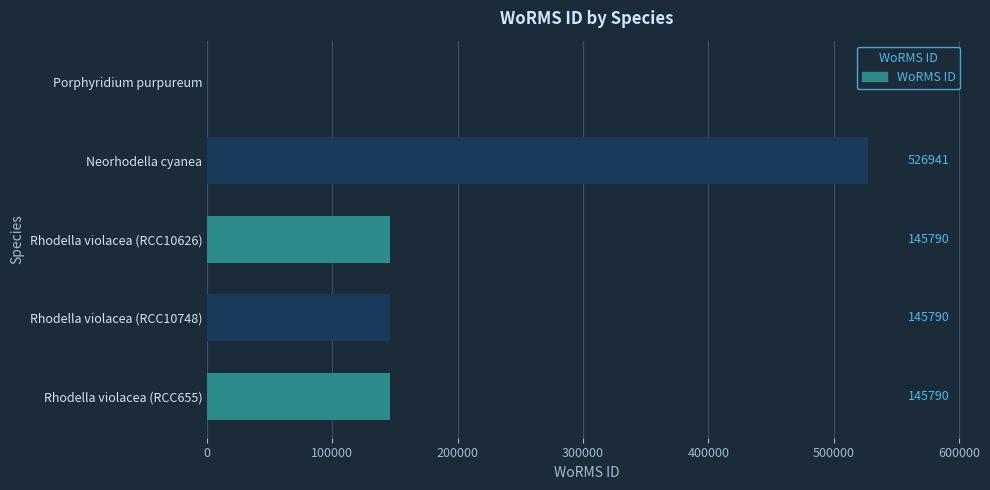

The value at Rhodella violacea (RCC10748) is 54600. True or false?

False